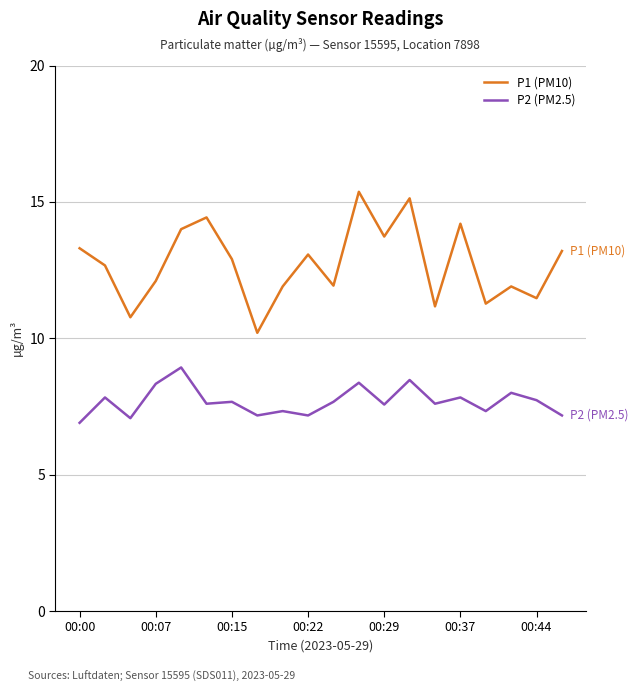

Which series has the widest spread of values?

P1 (PM10)